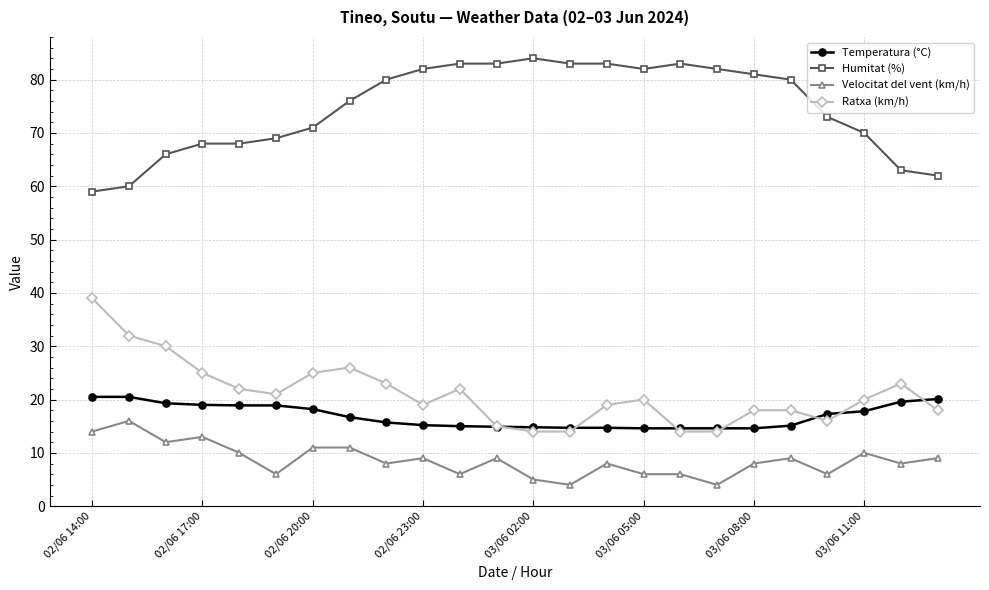

What is the lowest value of the Ratxa (km/h) series?

14.0